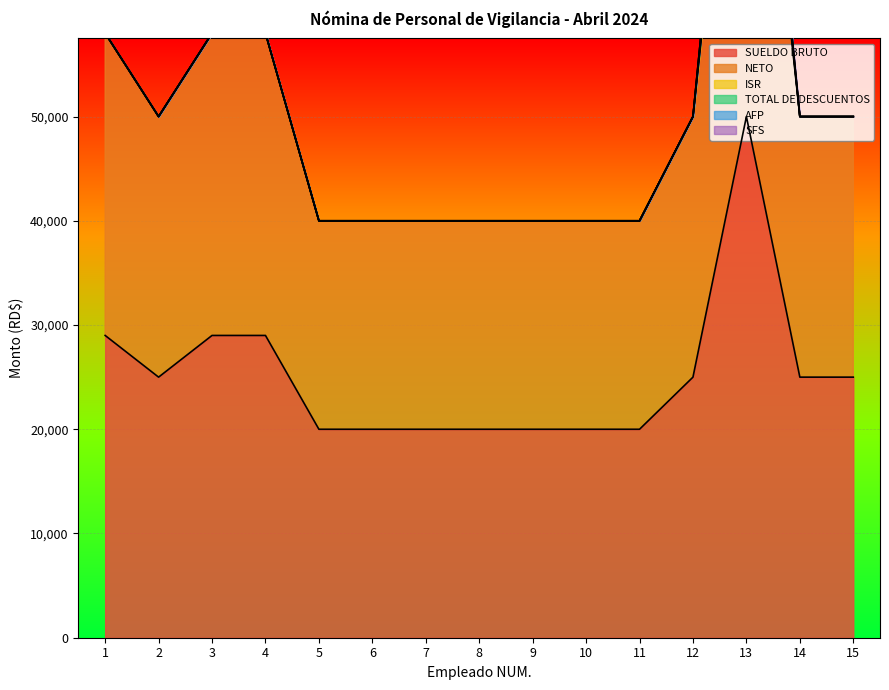

Which has a higher value, 4 or 10?

4